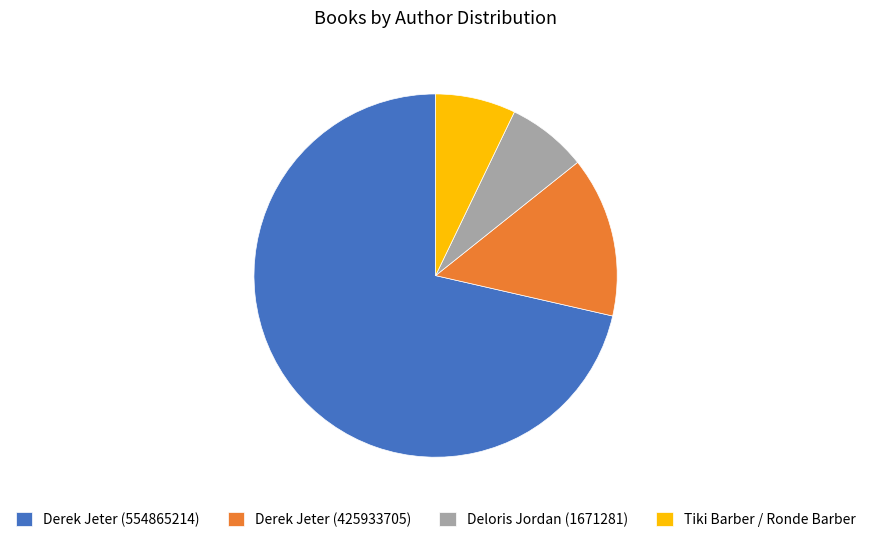

Between Derek Jeter (425933705) and Deloris Jordan (1671281), which is larger?

Derek Jeter (425933705)